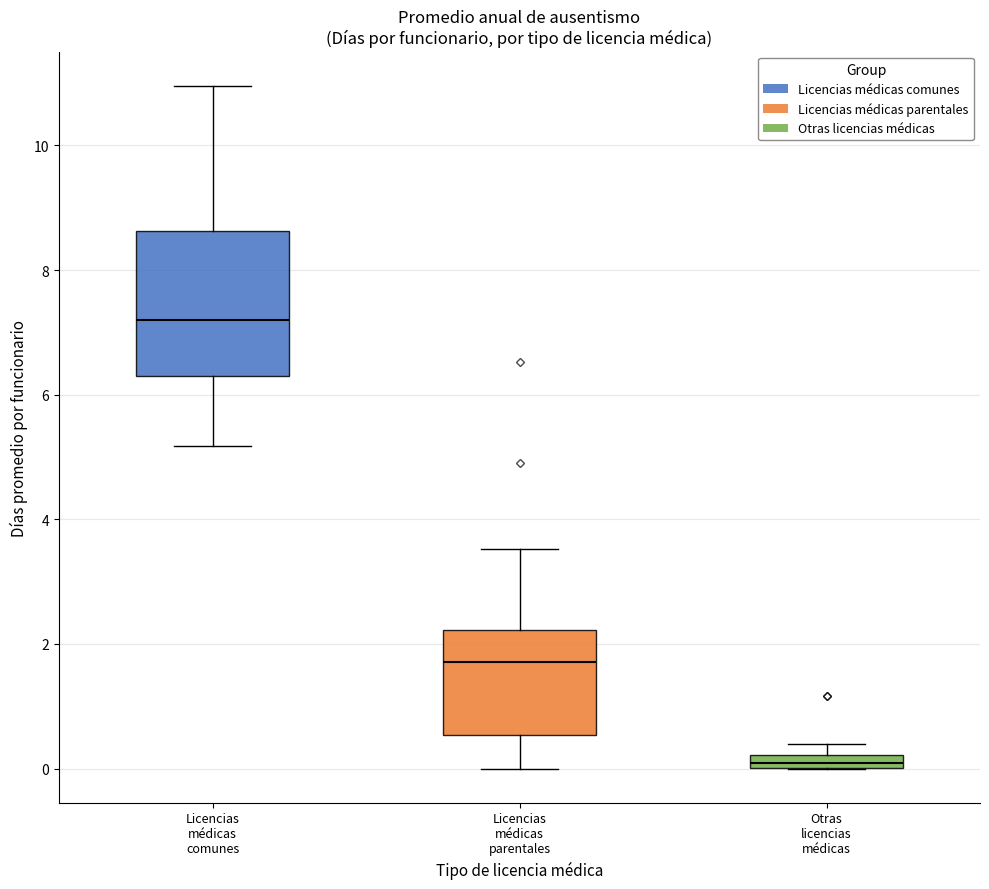

Where is the lower edge of the box for Otras licencias médicas on the y-axis? The values are not printed on the chart, so give them approximately, as read against the axis.

0.0